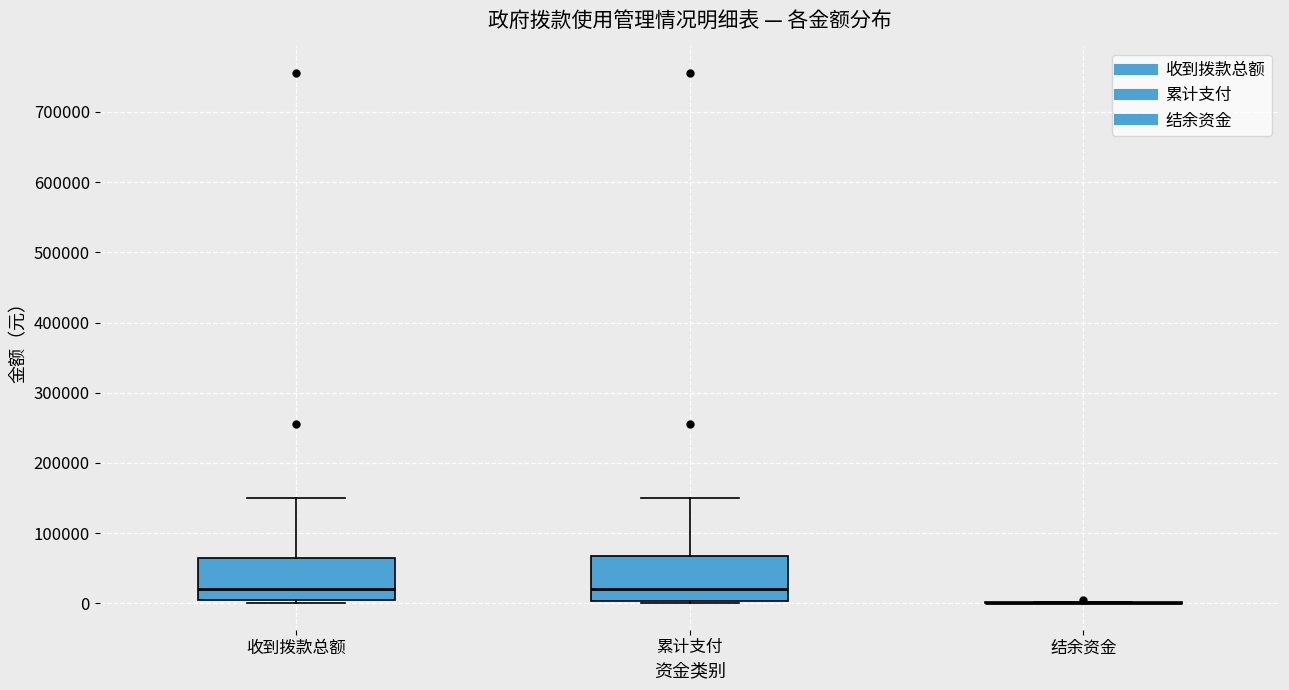

Reading left to right, transcribe this box plot: for each box, give where its median line is, the range the box spans, and where its two whiskers end, as read against the y-axis. The values are not printed on the chart, so give them approximately, as read against the axis.

收到拨款总额: median 20000, box 0 to 70000, whiskers 0 (just below the box's lower edge) to 150000
累计支付: median 20000, box 0 to 70000, whiskers 0 (just below the box's lower edge) to 150000
结余资金: box collapsed to a line at 0, whiskers 0 to 0